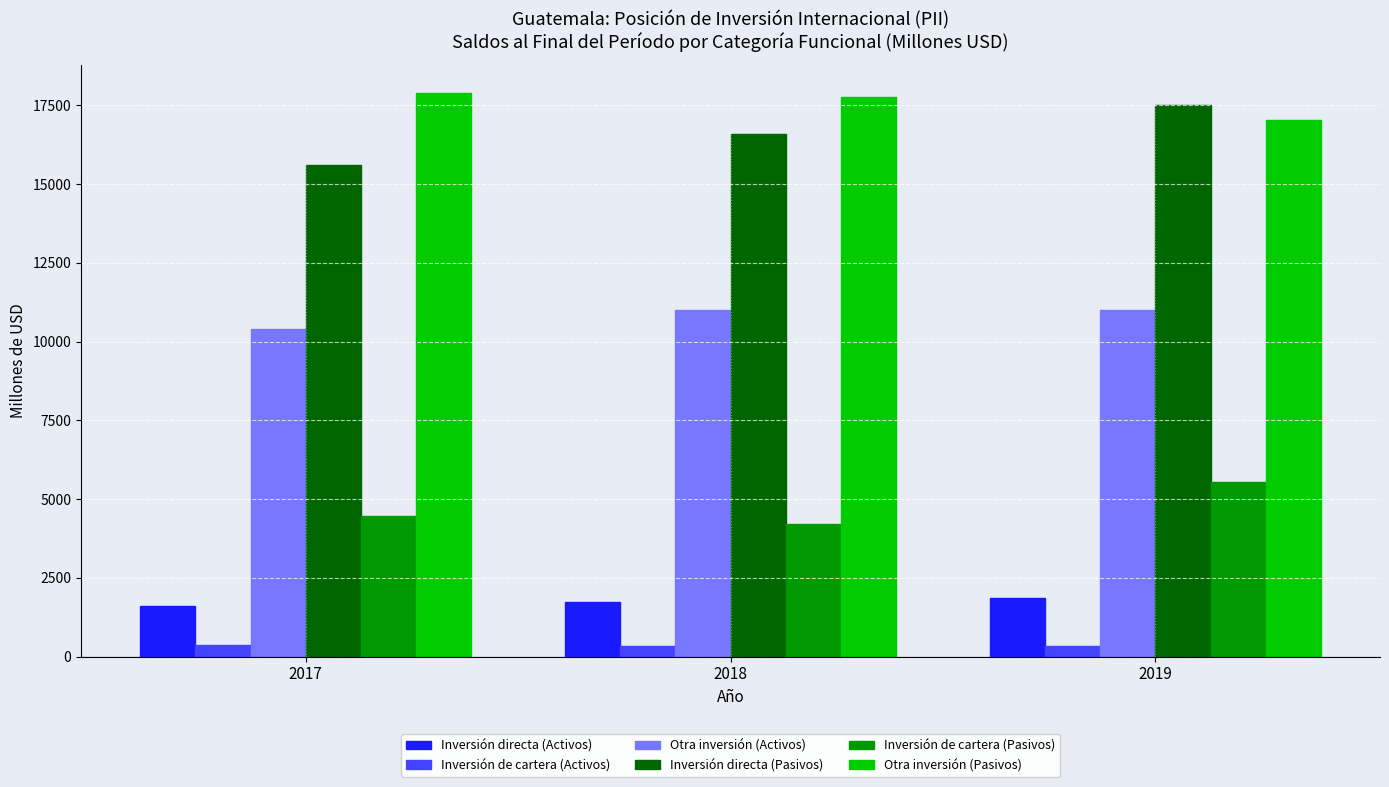

The Inversión directa (Pasivos) series shows 17504.7 at 2019. True or false?

True